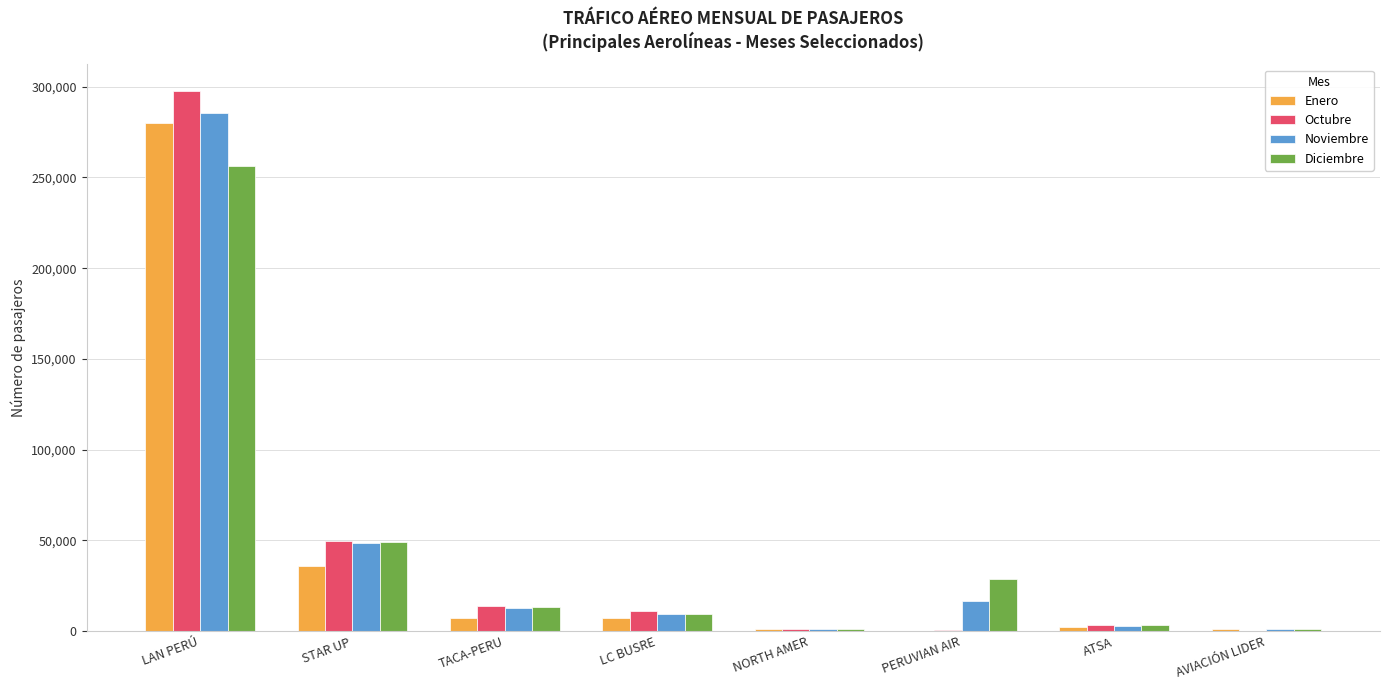

What is the highest value of the Diciembre series?

256089